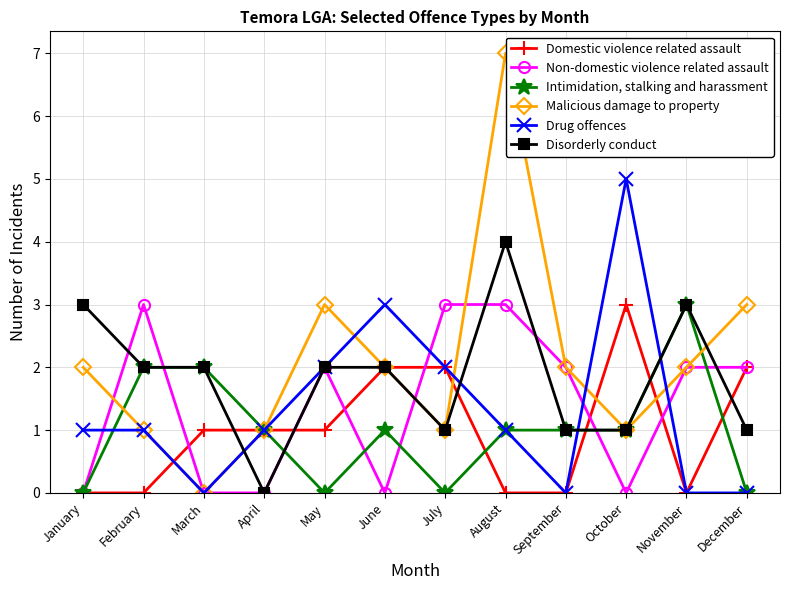

Which label corresponds to the largest value in the chart?

August